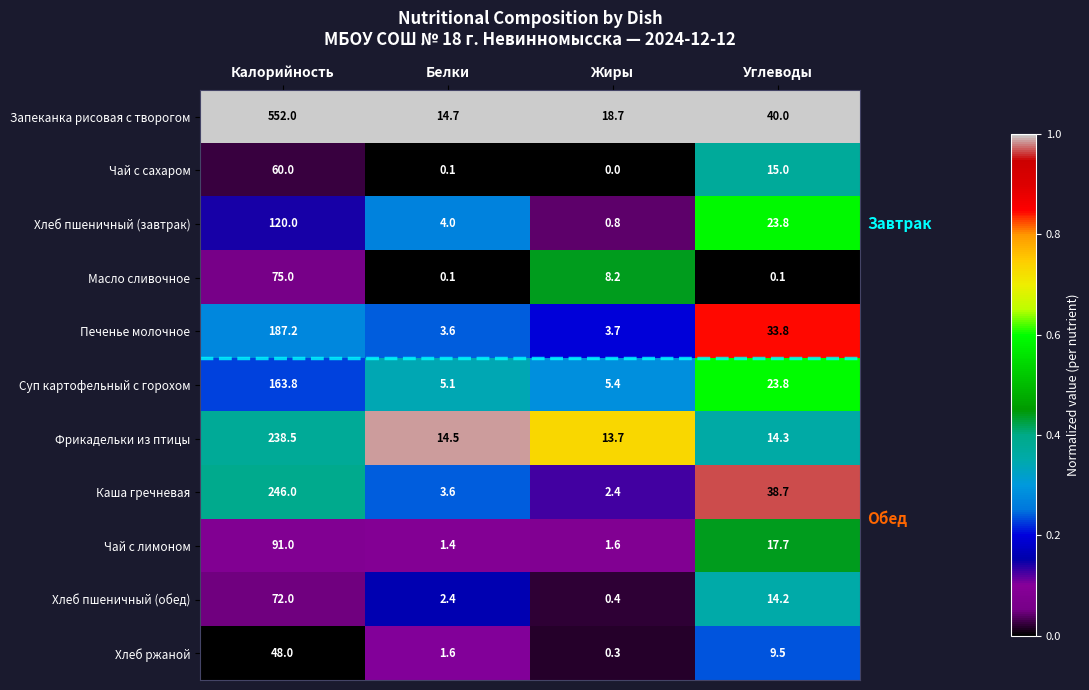

True or false: Чай с лимоном has a value of 1.6 at Жиры.

True